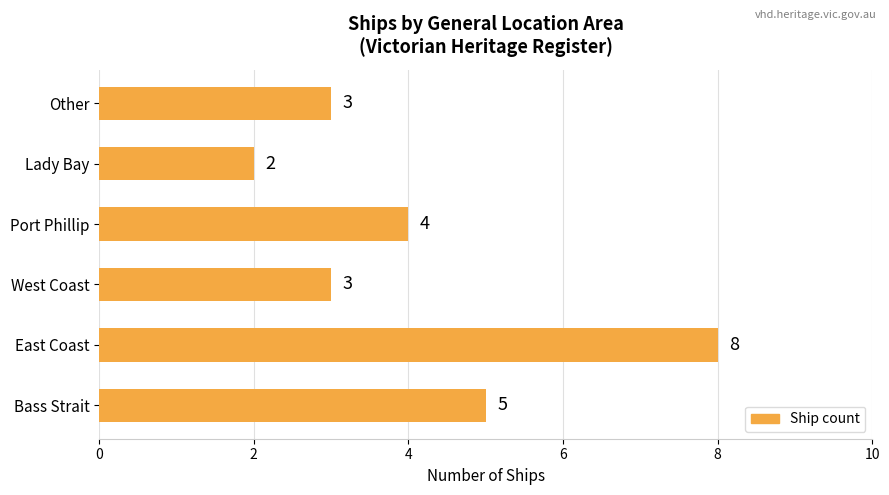

Reading bottom to top, what are all the values shown in this chart?

Bass Strait=5	East Coast=8	West Coast=3	Port Phillip=4	Lady Bay=2	Other=3